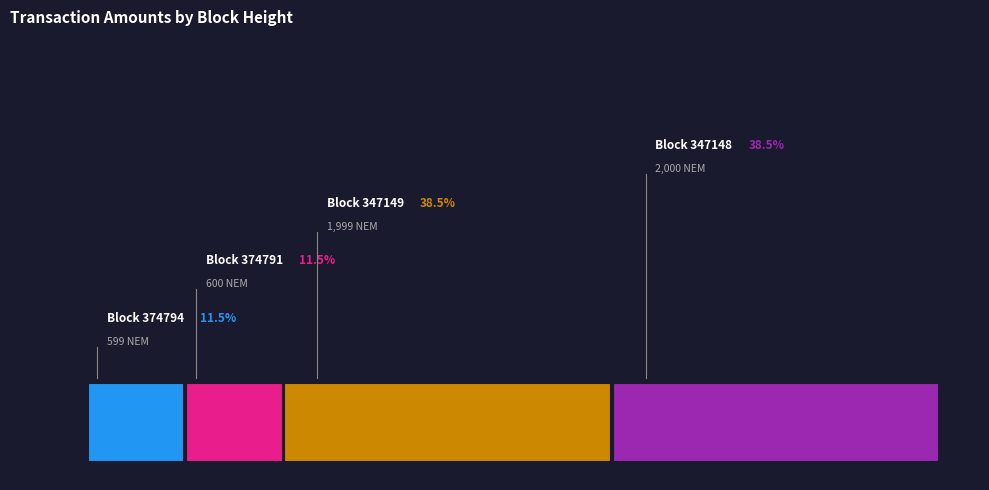

To the nearest percent, what is the difference between the 347149 and 374791 slice percentages?

27%